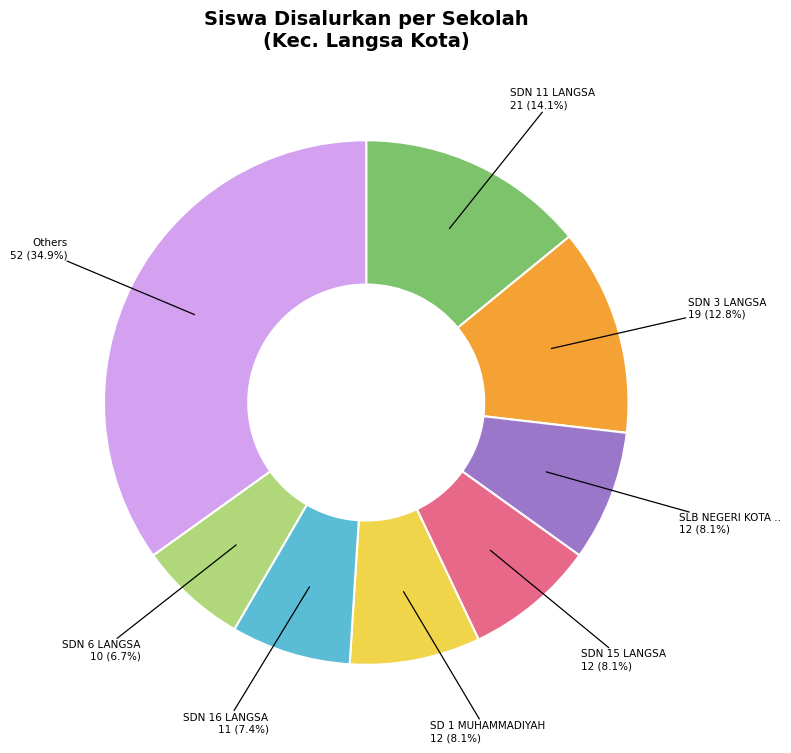

Does any single category account for the majority?

No